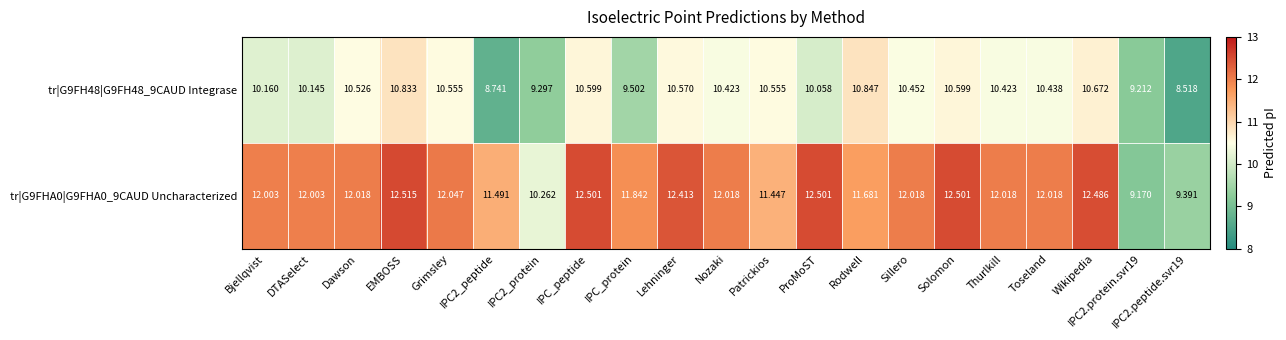

What is the spread (max minus min) of values at Lehninger?

1.8